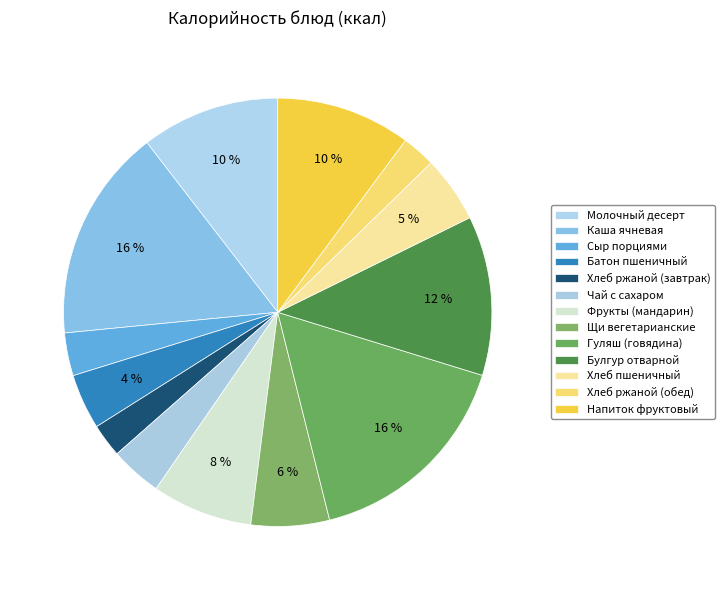

How many segments does this pie chart have?

13